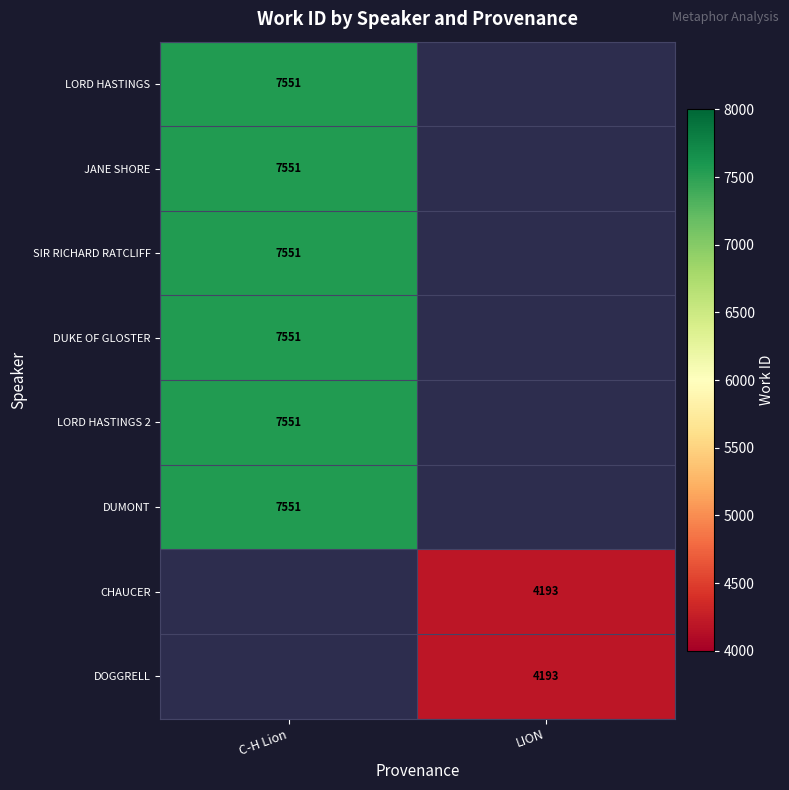

How many series are shown in this chart?

8